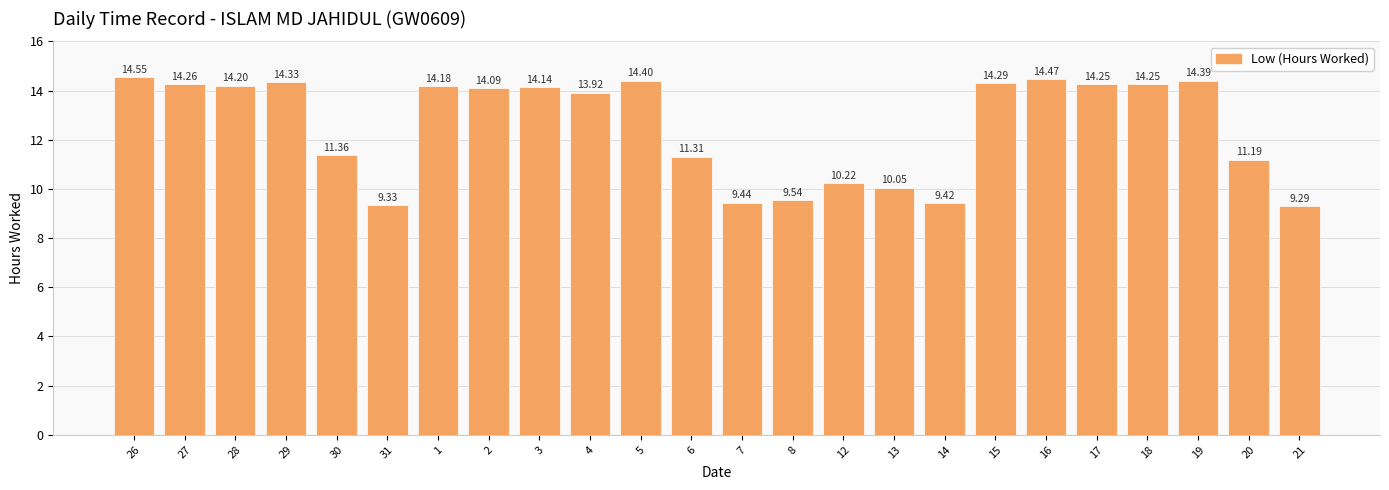

How many distinct data groups are displayed?

1